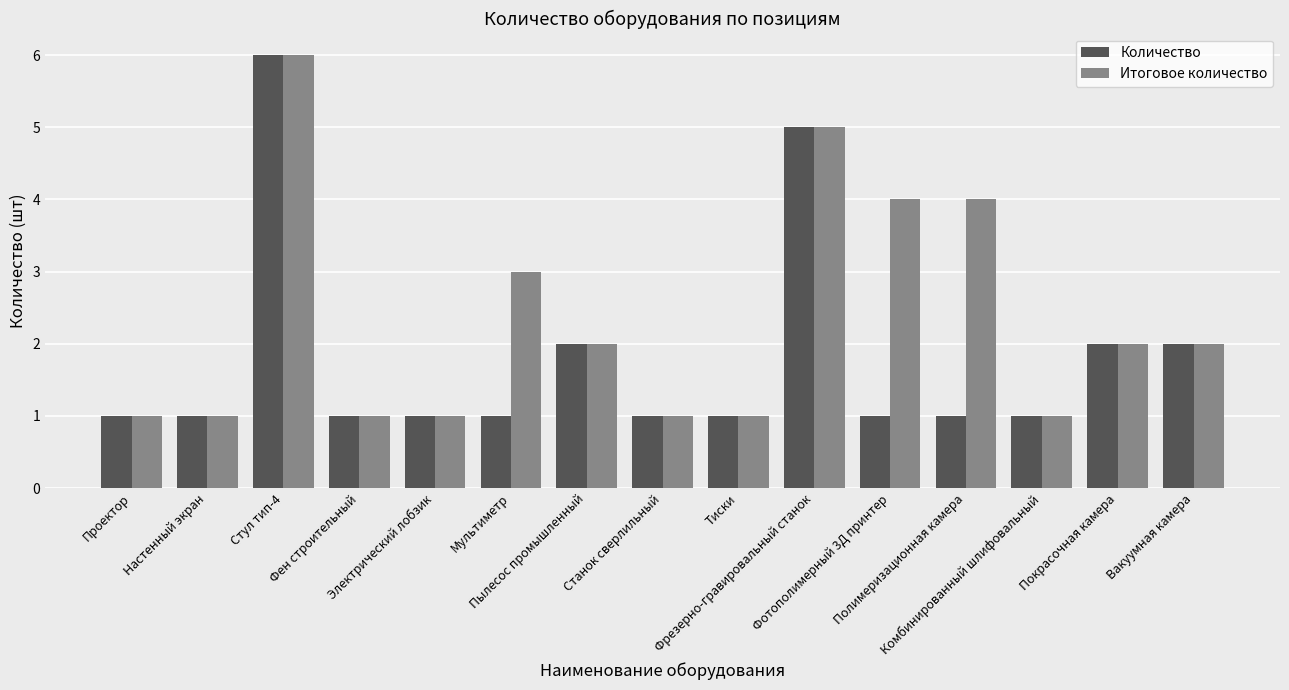

Reading right to left, list all the values displayed in this chart.

Количество: Вакуумная камера=2	Покрасочная камера=2	Комбинированный шлифовальный=1	Полимеризационная камера=1	Фотополимерный 3Д принтер=1	Фрезерно-гравировальный станок=5	Тиски=1	Станок сверлильный=1	Пылесос промышленный=2	Мультиметр=1	Электрический лобзик=1	Фен строительный=1	Стул тип-4=6	Настенный экран=1	Проектор=1
Итоговое количество: Вакуумная камера=2	Покрасочная камера=2	Комбинированный шлифовальный=1	Полимеризационная камера=4	Фотополимерный 3Д принтер=4	Фрезерно-гравировальный станок=5	Тиски=1	Станок сверлильный=1	Пылесос промышленный=2	Мультиметр=3	Электрический лобзик=1	Фен строительный=1	Стул тип-4=6	Настенный экран=1	Проектор=1